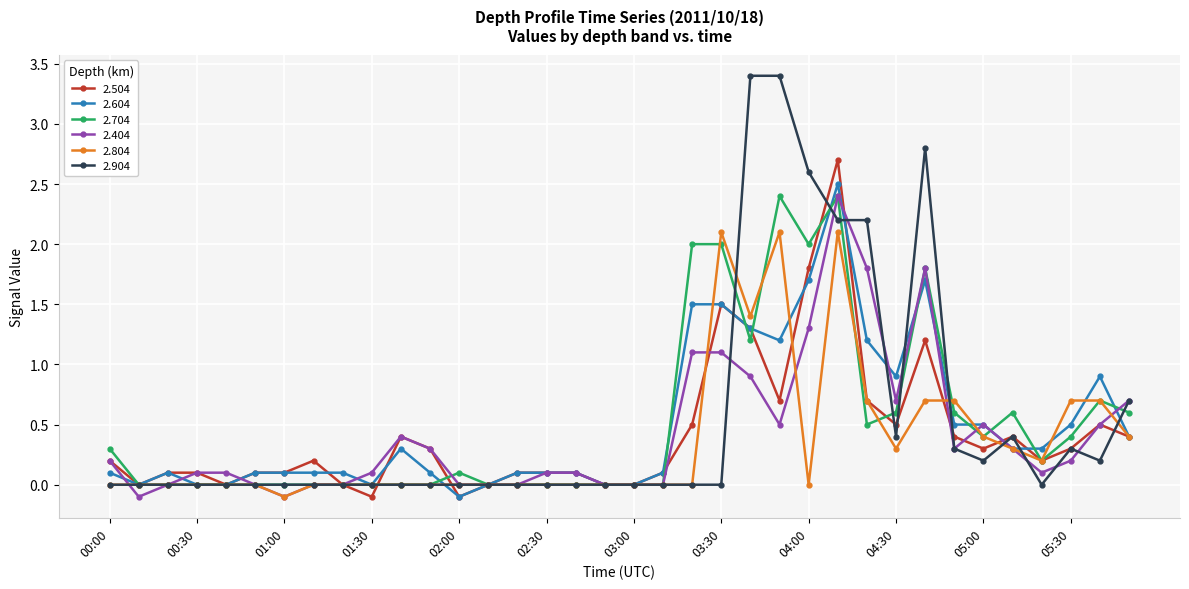

What is the value of the 2.504 point at the 11th from the left?

0.4